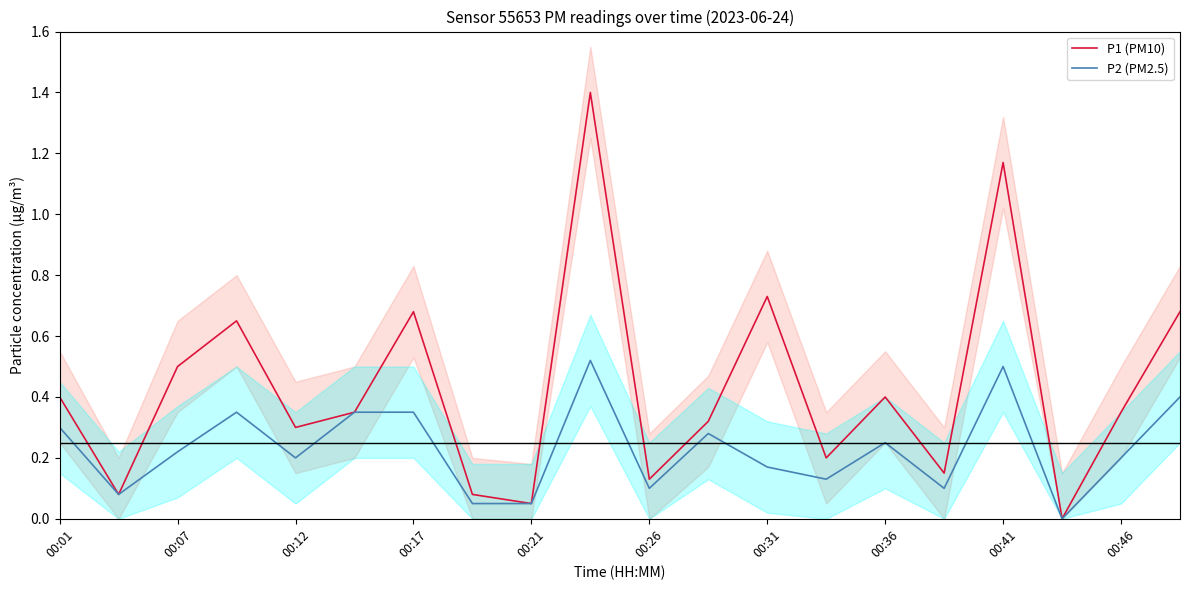

How many data points does each series have?

20